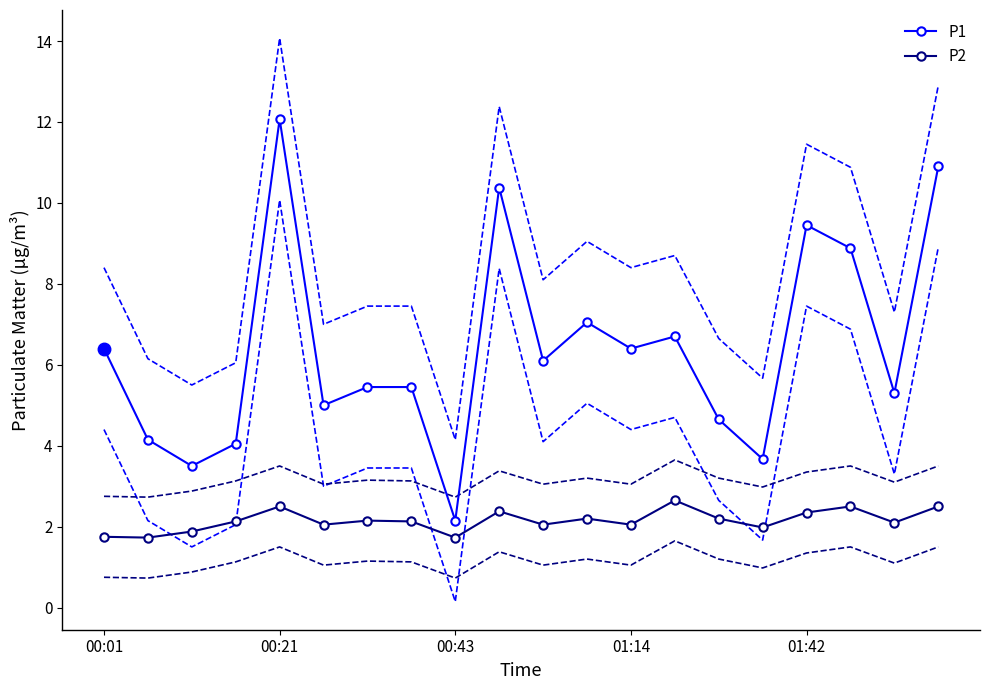

How many interior local valleys does the P2 series have?

7